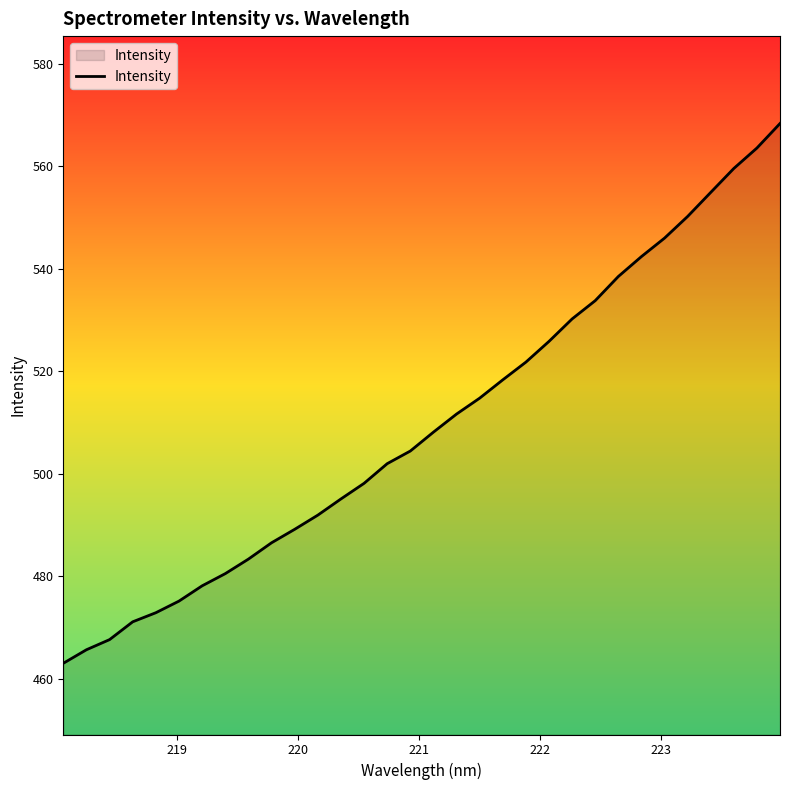

What is the maximum value shown in the chart?

568.3